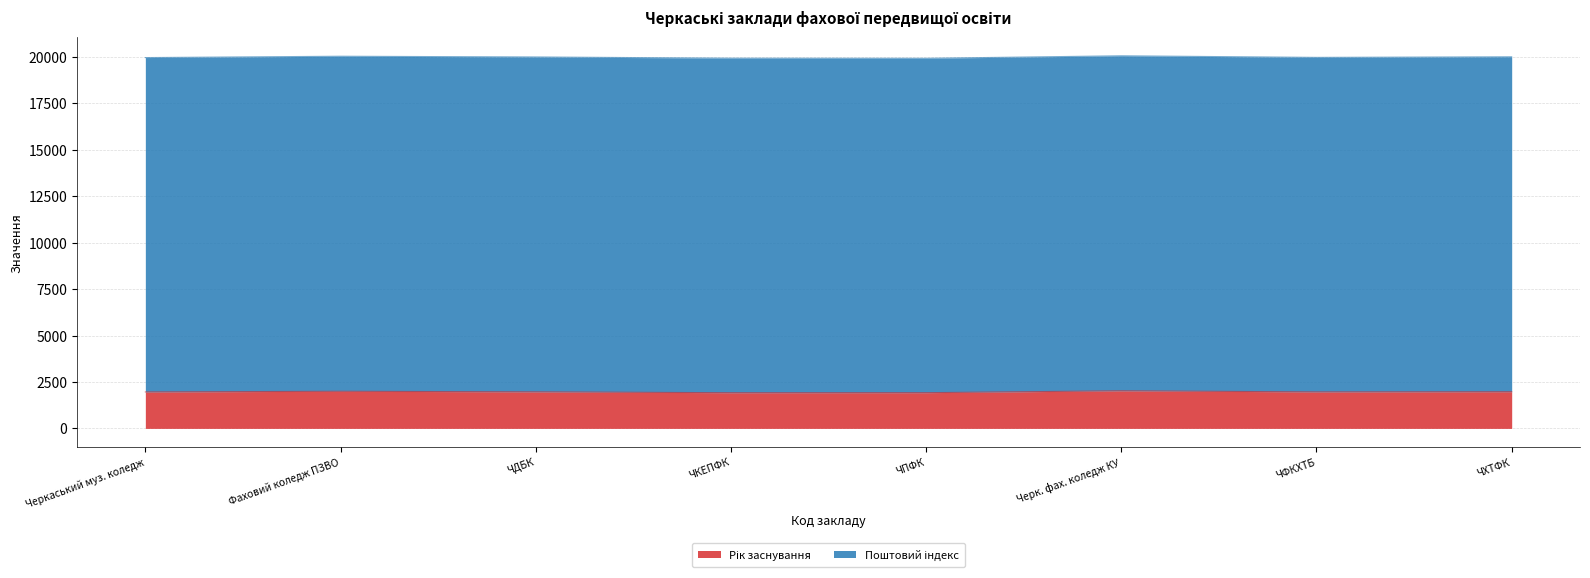

What is the total value across all series at ЧКЕПФК?

19928